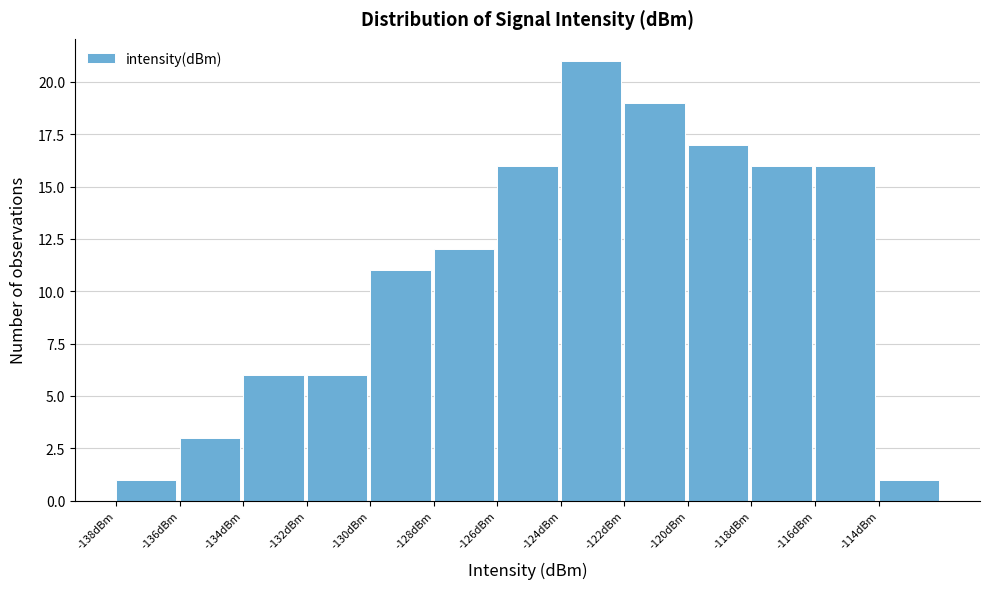

What is the height of the bar covering -122 to -120 on the x-axis? The values are not printed on the chart, so give them approximately, as read against the axis.

19